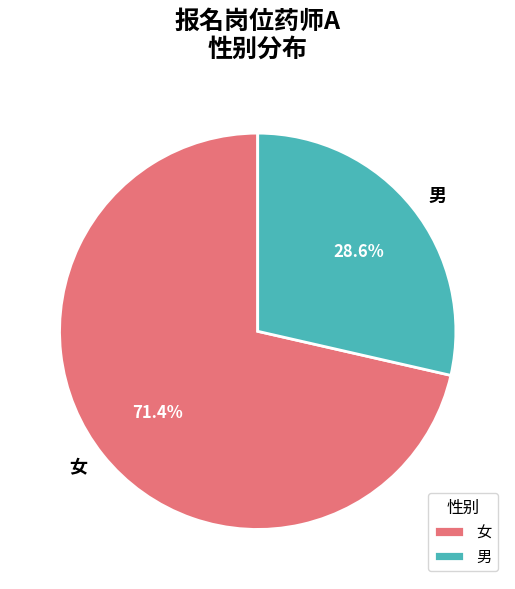

To the nearest percent, what portion does 男 represent?

29%